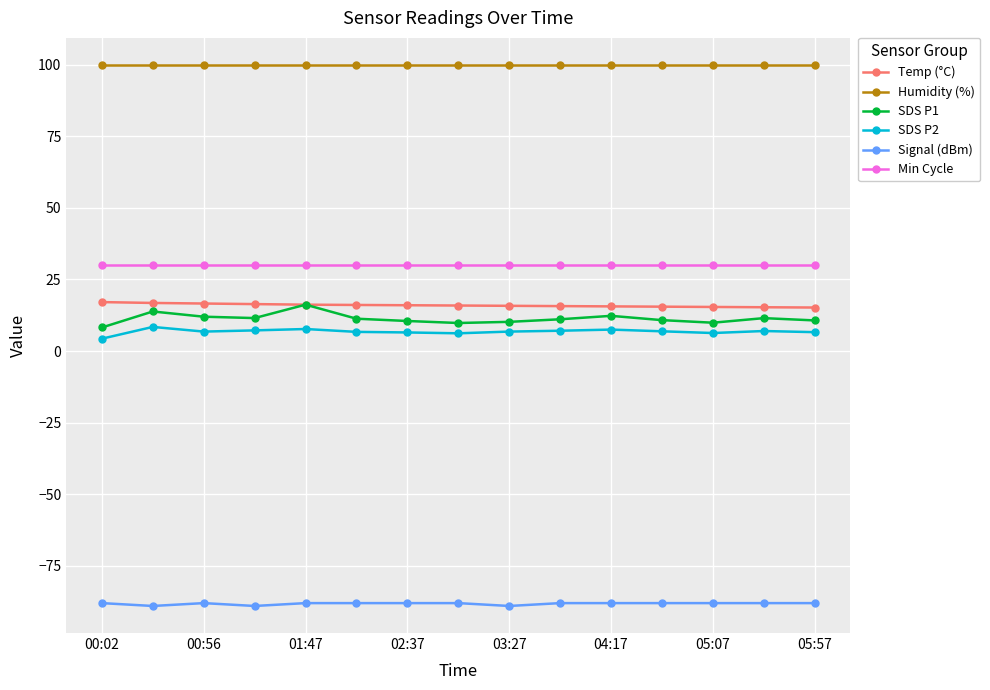

Which series has the widest spread of values?

SDS P1